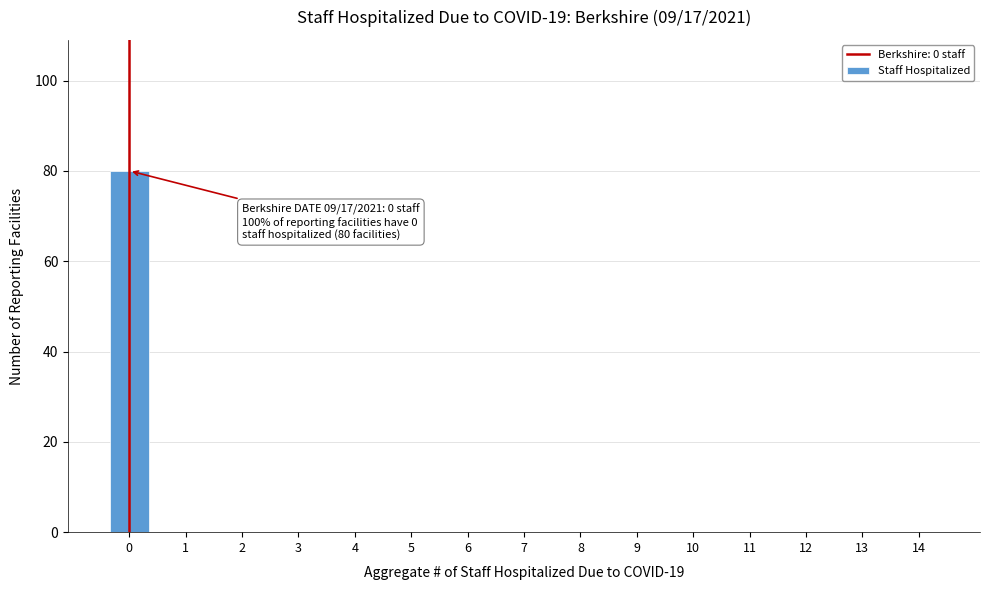

Reading left to right, extract all data points from this chart.

0=80	1=0	2=0	3=0	4=0	5=0	6=0	7=0	8=0	9=0	10=0	11=0	12=0	13=0	14=0